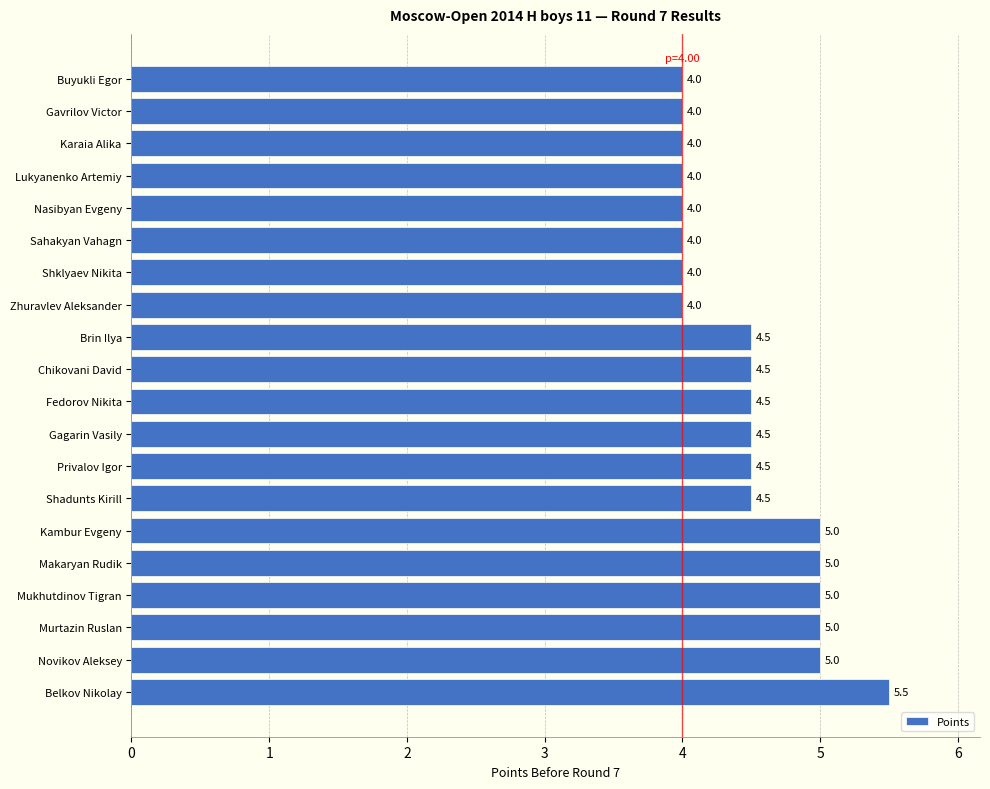

What is the average value?

4.5